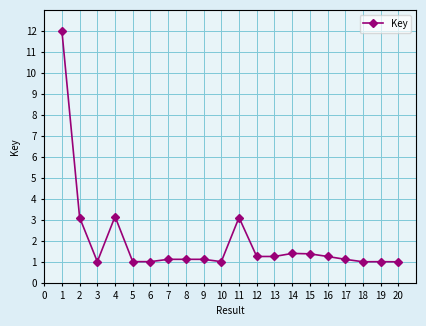

What is the value of the 19th point from the left?

1.0